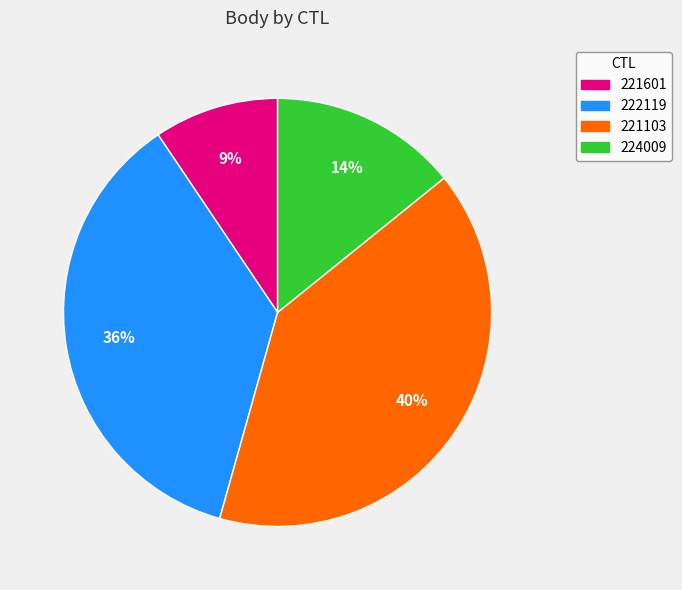

To the nearest percent, what is the difference between the 221103 and 224009 slice percentages?

26%